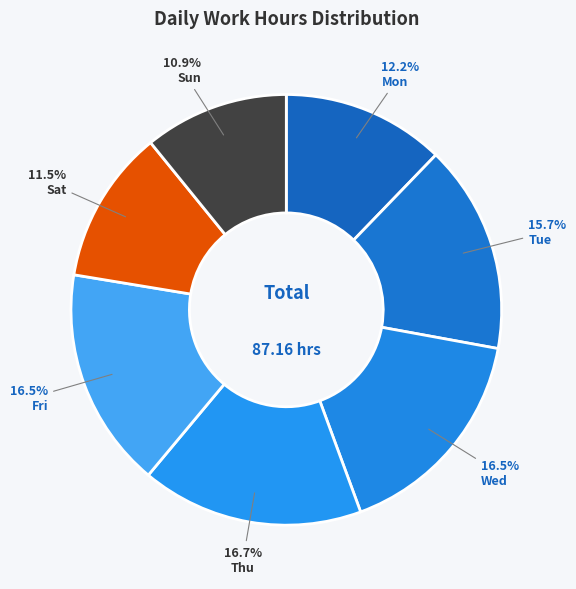

What is the largest slice in the pie chart?

Thu